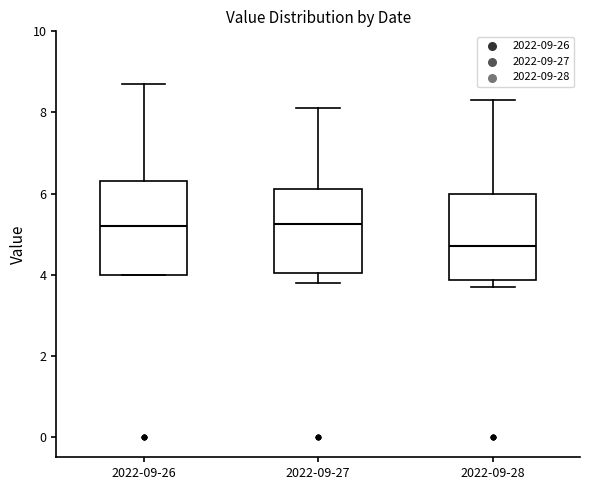

Reading left to right, read every box against the y-axis: the position of its median line, the range the box covers, and the ends of its whiskers. The values are not printed on the chart, so give them approximately, as read against the axis.

2022-09-26: median 5.2, box 4.0 to 6.4, whiskers 4.0 to 8.8
2022-09-27: median 5.2, box 4.0 to 6.2, whiskers 3.8 to 8.2
2022-09-28: median 4.8, box 3.8 to 6.0, whiskers 3.8 (just below the box's lower edge) to 8.4